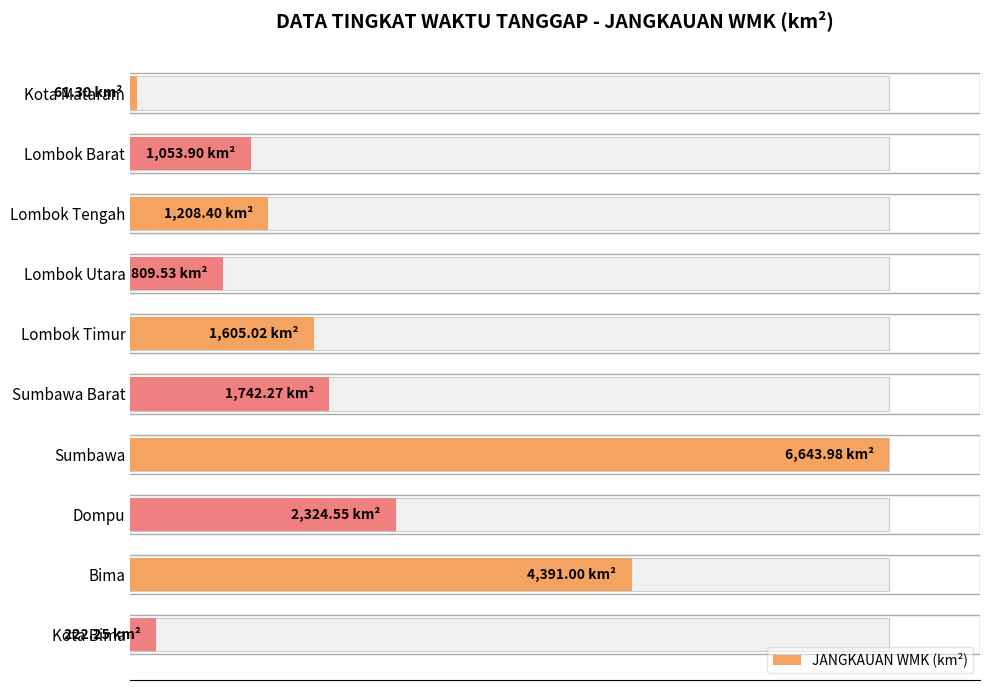

What is the change in value from 6000 to 9?

-6421.7